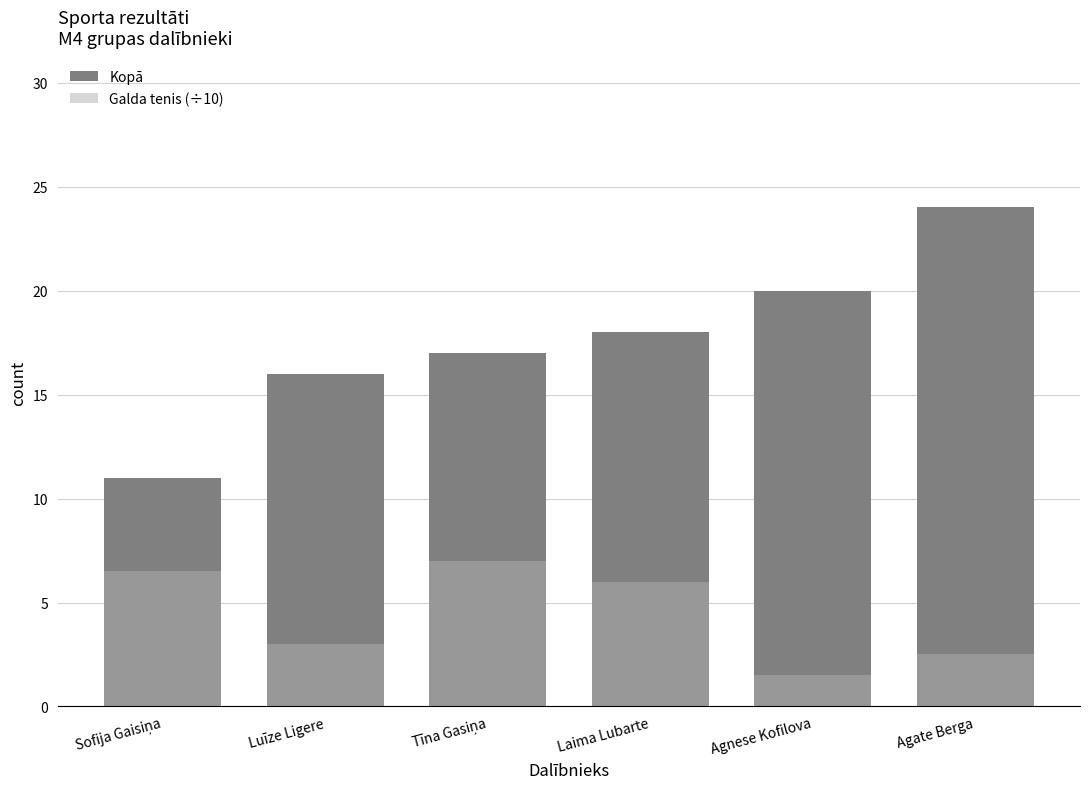

How many data points does each series have?

6